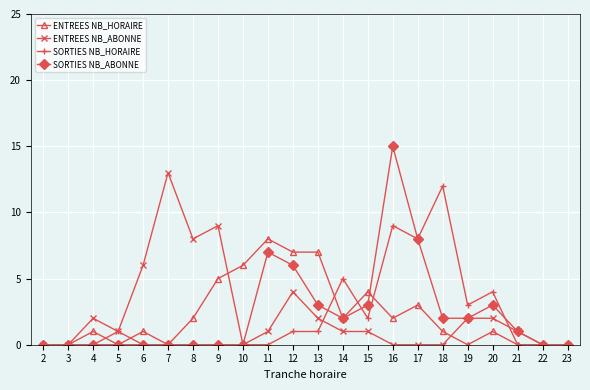

The SORTIES NB_HORAIRE series shows 5 at 14. True or false?

True